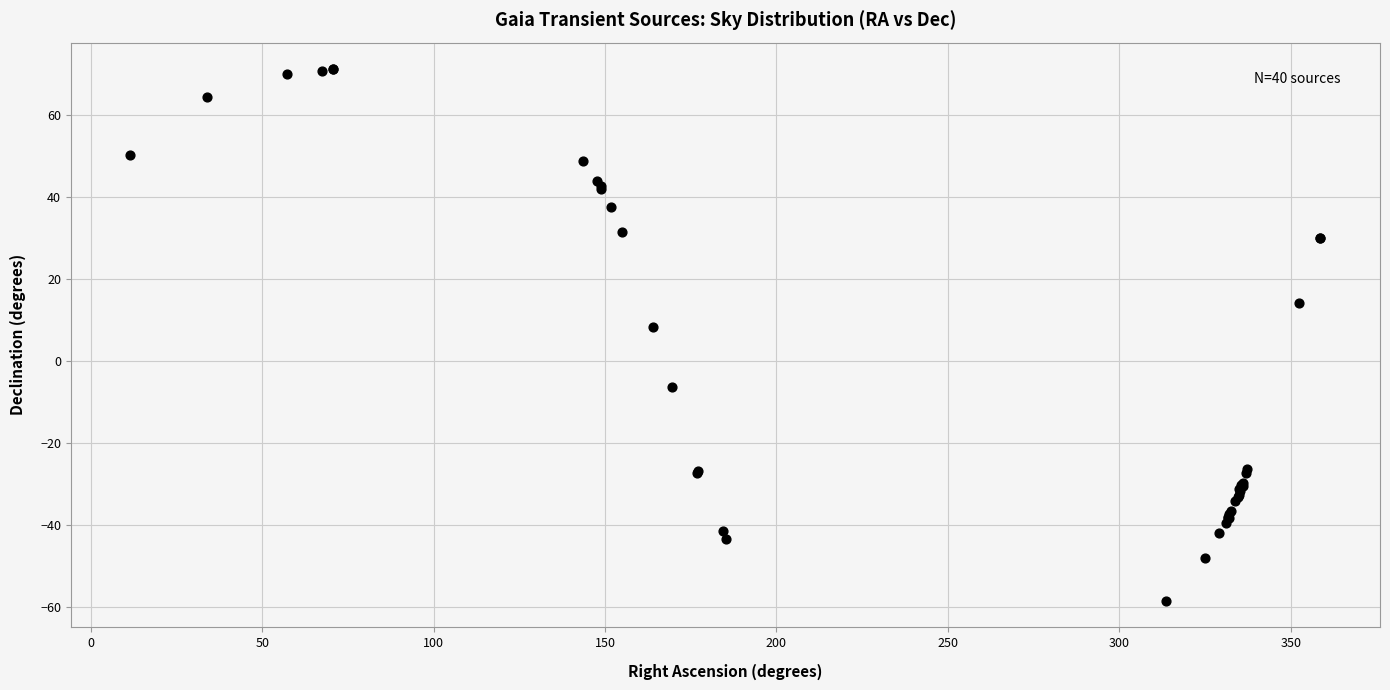

What Y value in the scatter plot is closest to 6?

8.3